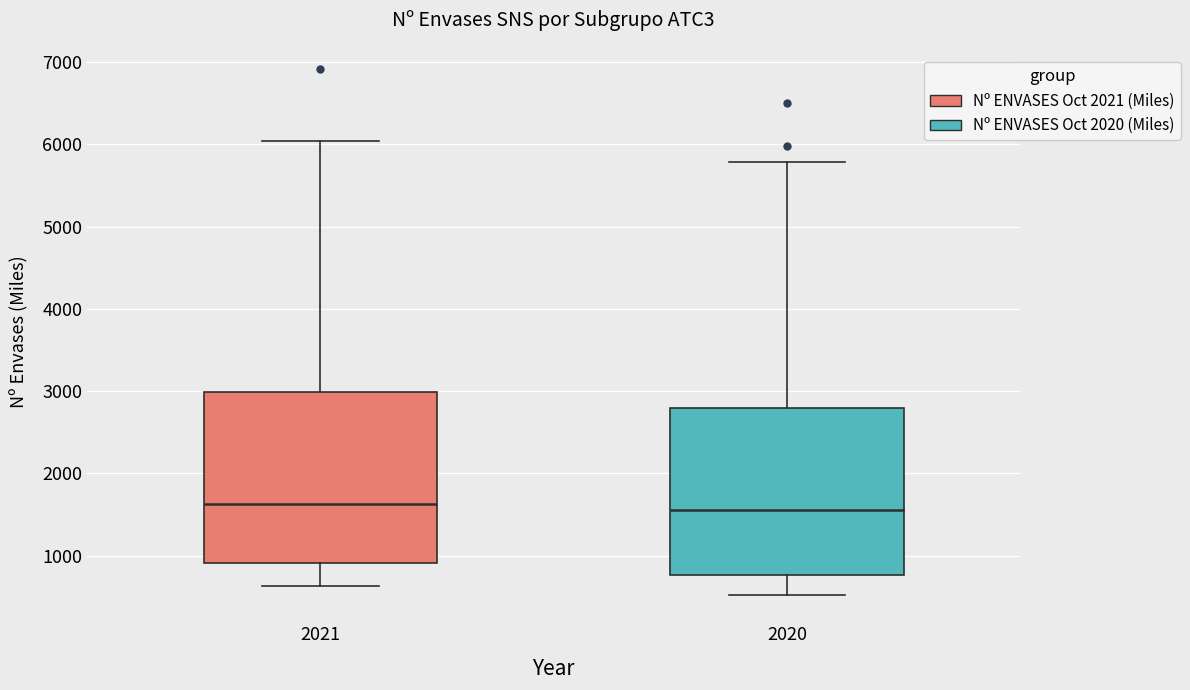

Where does the lower whisker of the box at x = 2021 end on the y-axis? The values are not printed on the chart, so give them approximately, as read against the axis.

600